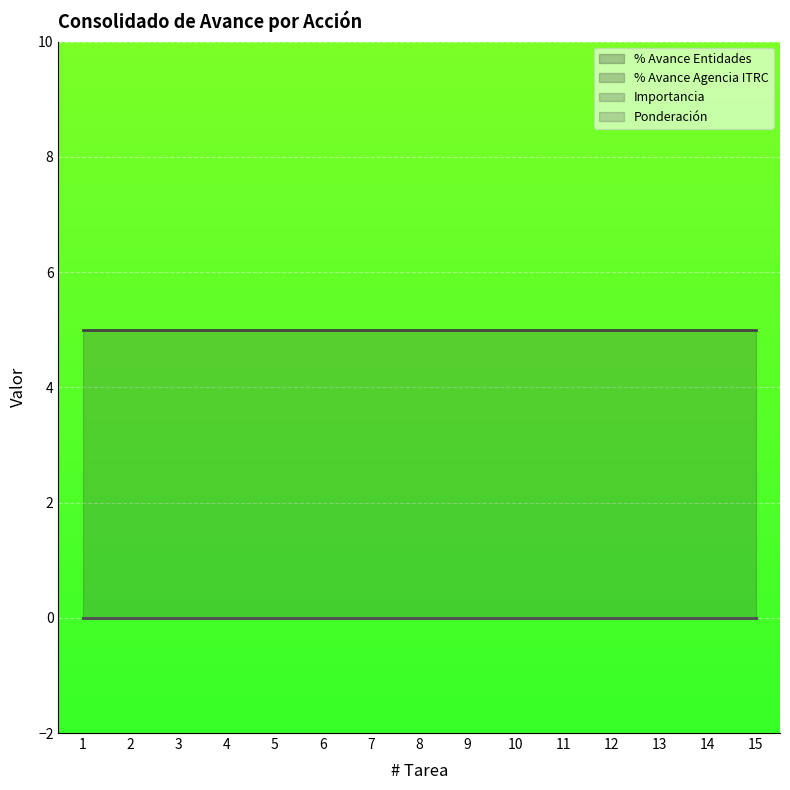

Reading right to left, list all the values displayed in this chart.

% Avance Entidades: 15=0	14=0	13=0	12=0	11=0	10=0	9=0	8=0	7=0	6=0	5=0	4=0	3=0	2=0	1=0
% Avance Agencia ITRC: 15=0	14=0	13=0	12=0	11=0	10=0	9=0	8=0	7=0	6=0	5=0	4=0	3=0	2=0	1=0
Importancia: 15=5	14=5	13=5	12=5	11=5	10=5	9=5	8=5	7=5	6=5	5=5	4=5	3=5	2=5	1=5
Ponderación: 15=0	14=0	13=0	12=0	11=0	10=0	9=0	8=0	7=0	6=0	5=0	4=0	3=0	2=0	1=0